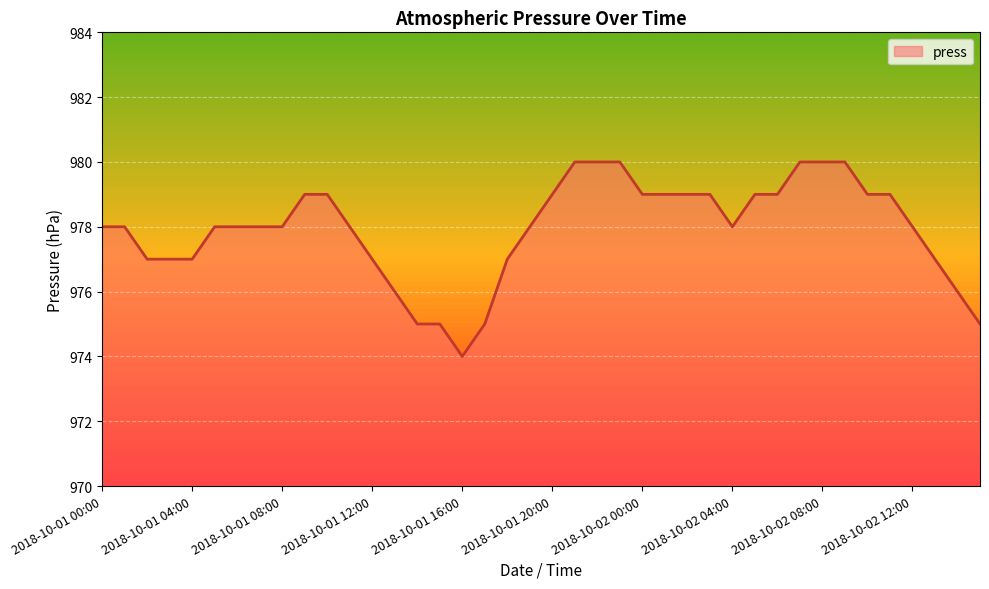

What is the smallest value displayed?

974